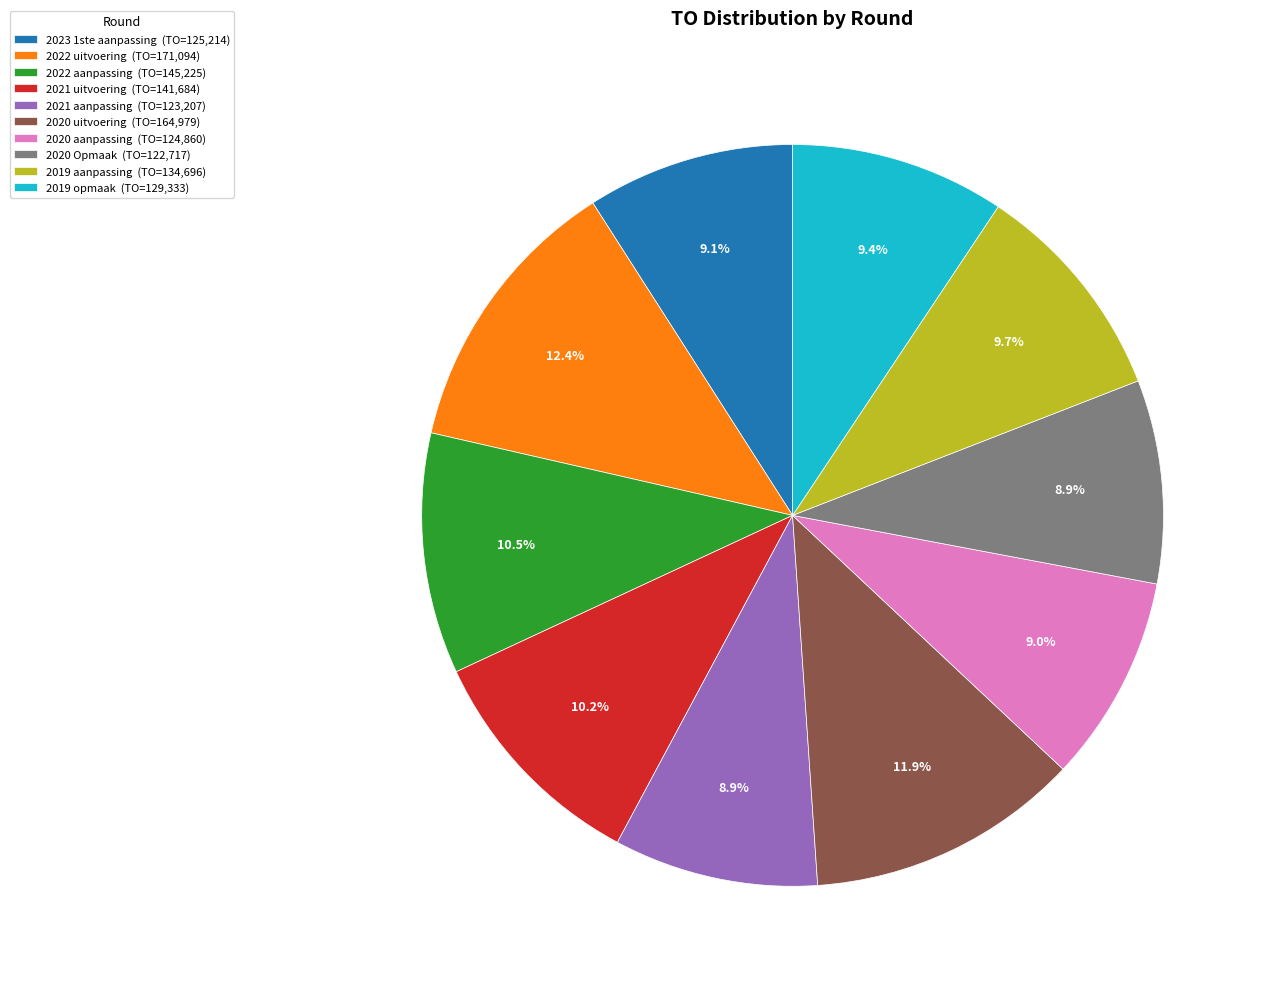

Combined, do 2020 aanpassing and 2021 aanpassing account for over 50%?

No